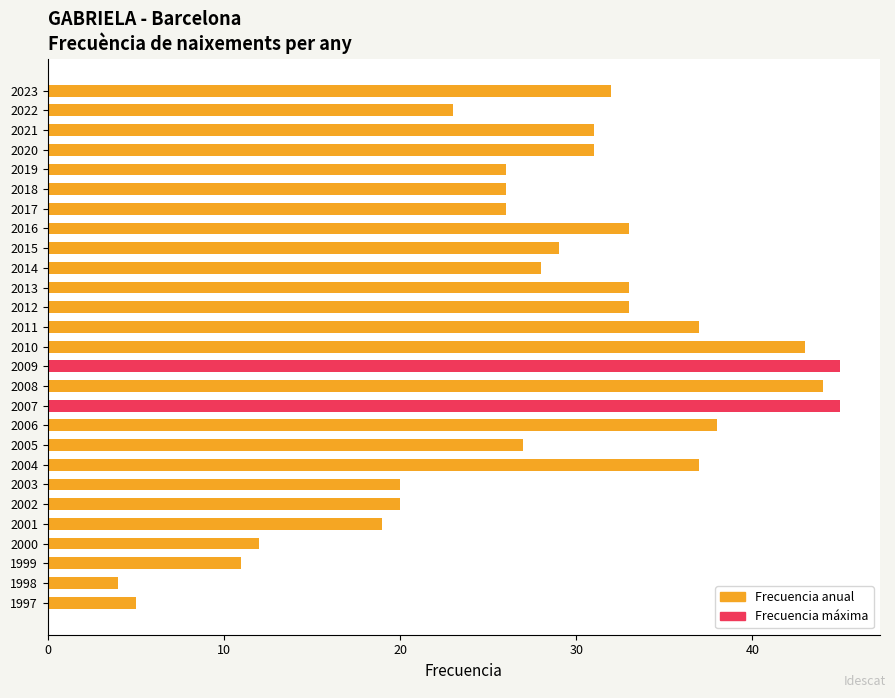

True or false: the data shows 4 at 1998.

True